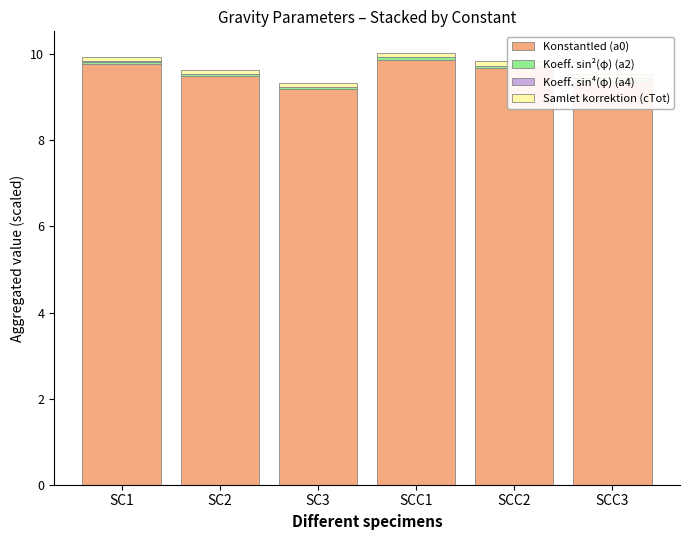

What is the maximum value for Konstantled (a0)?

9.9